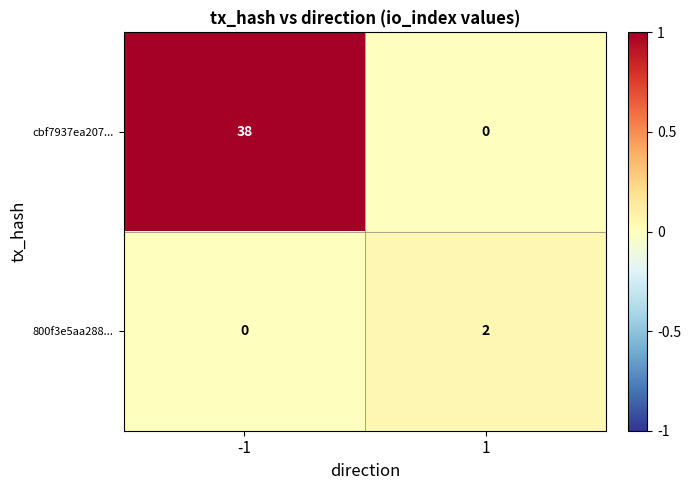

Is it true that cbf7937ea207... equals 38 at -1?

True